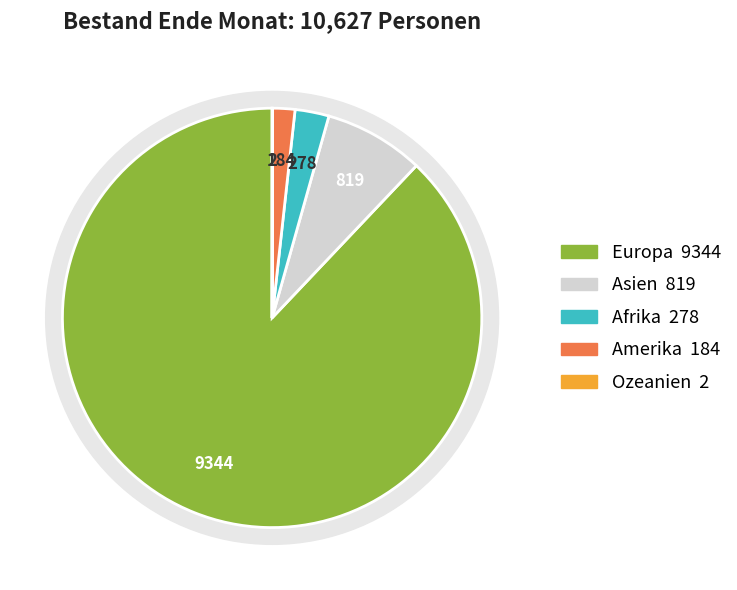

To the nearest percent, what is the combined percentage of Afrika and Ozeanien?

3%